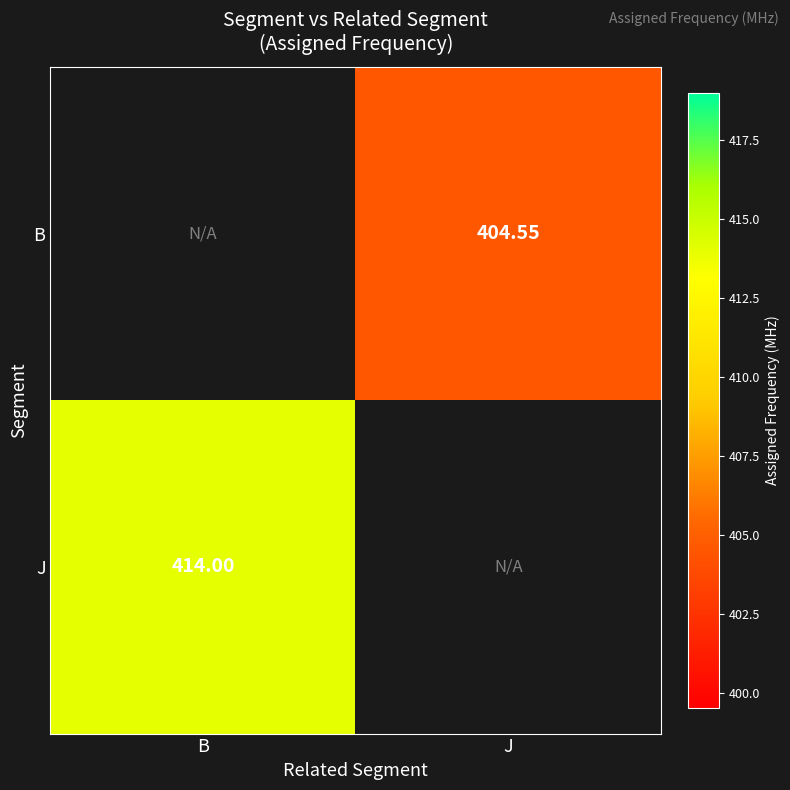

How many values in the B series exceed 404?

1